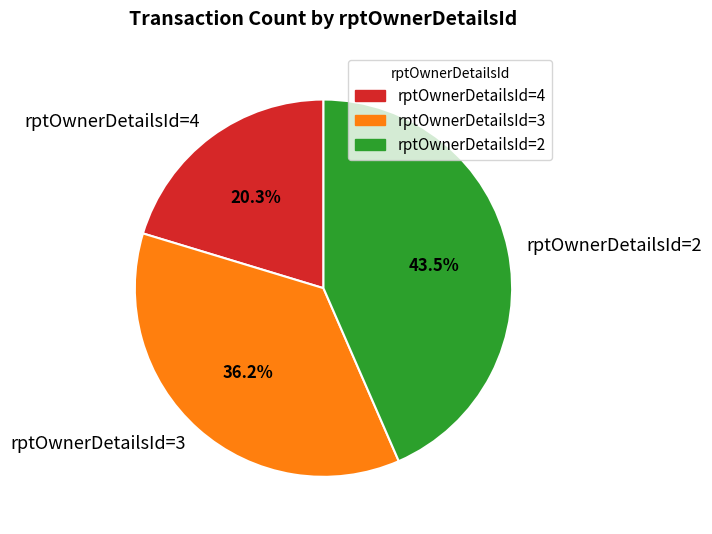

How much of the chart is everything except rptOwnerDetailsId=4?

79.7%